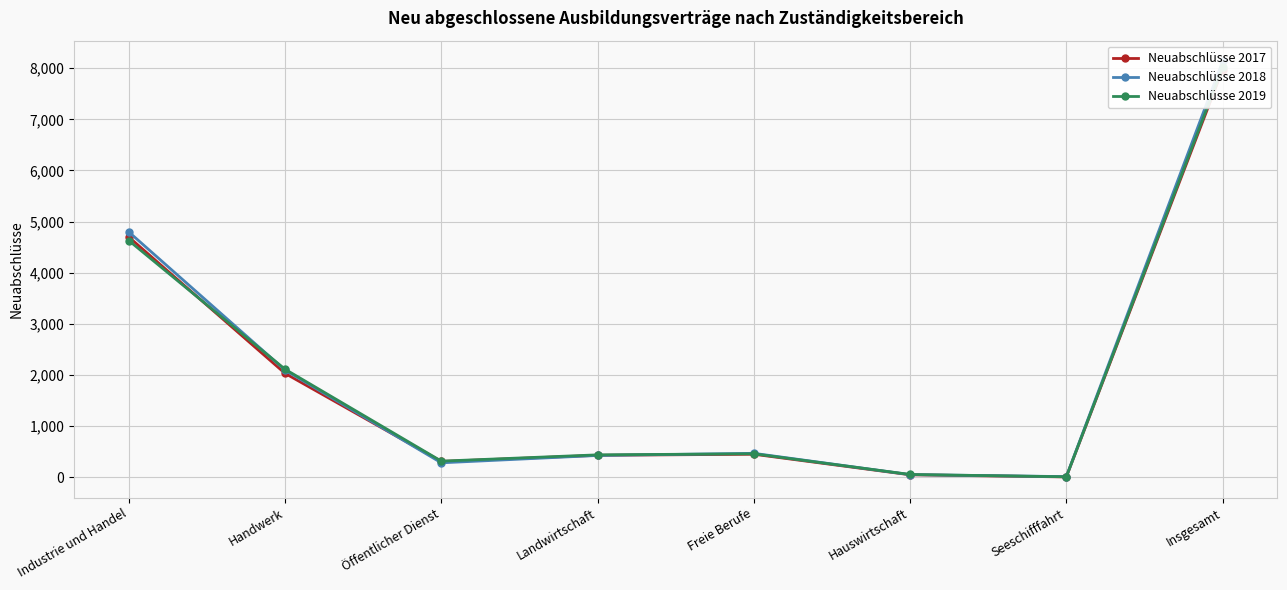

The value of Neuabschlüsse 2017 at Seeschifffahrt is 2. True or false?

False